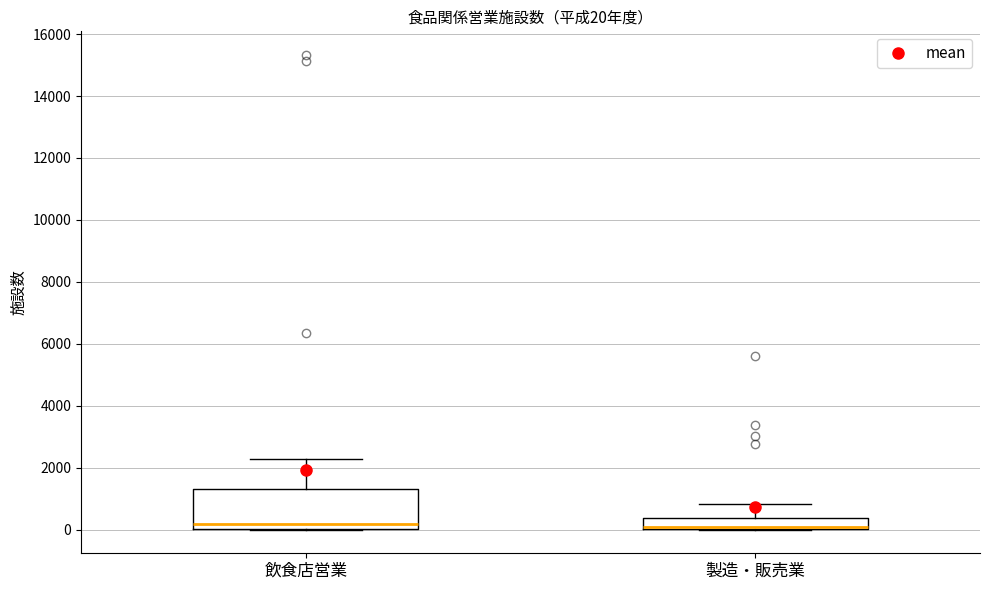

Which box is the tallest, from its lower edge to its upper edge?

飲食店営業